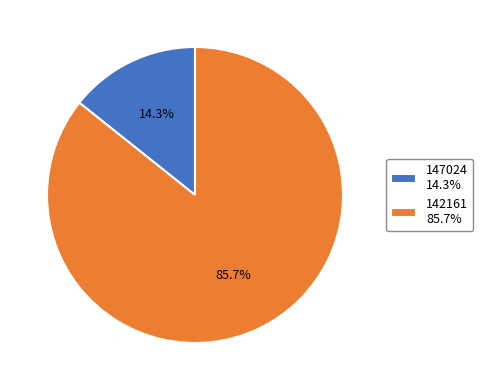

What is the ratio of the value at 142161 to the value at 147024?

6.0